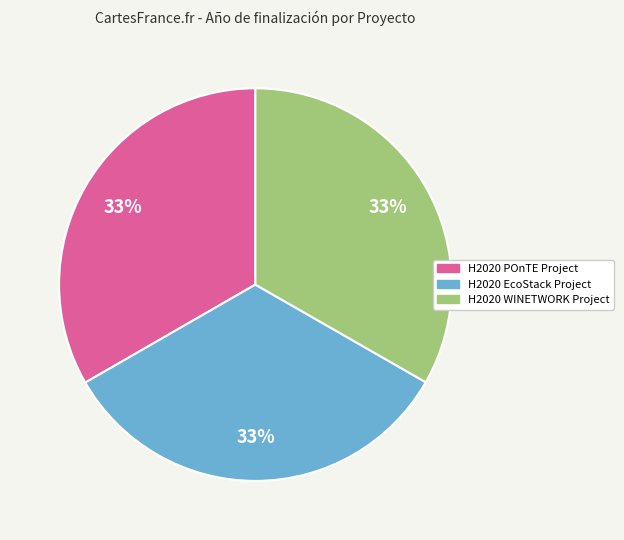

To the nearest percent, what portion does H2020 EcoStack Project represent?

33%